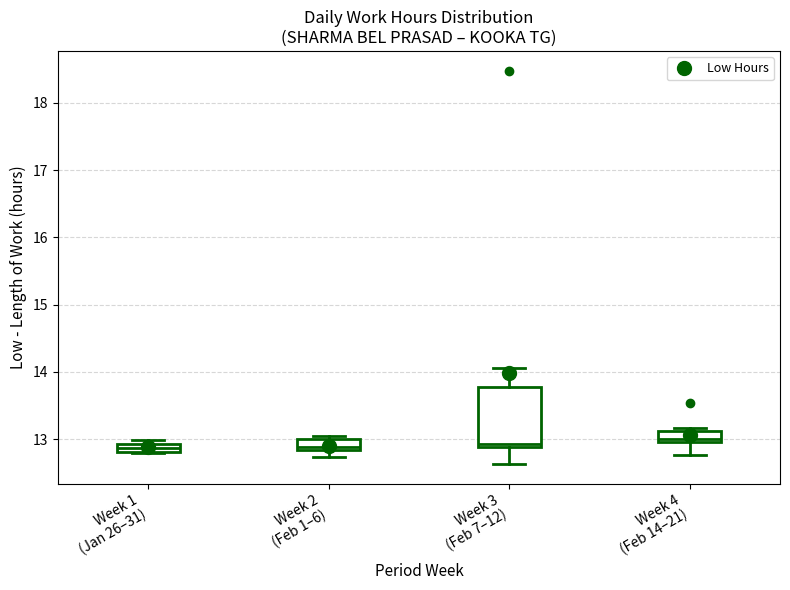

Where is the upper edge of the box for Week 1 (Jan 26–31) on the y-axis? The values are not printed on the chart, so give them approximately, as read against the axis.

12.9